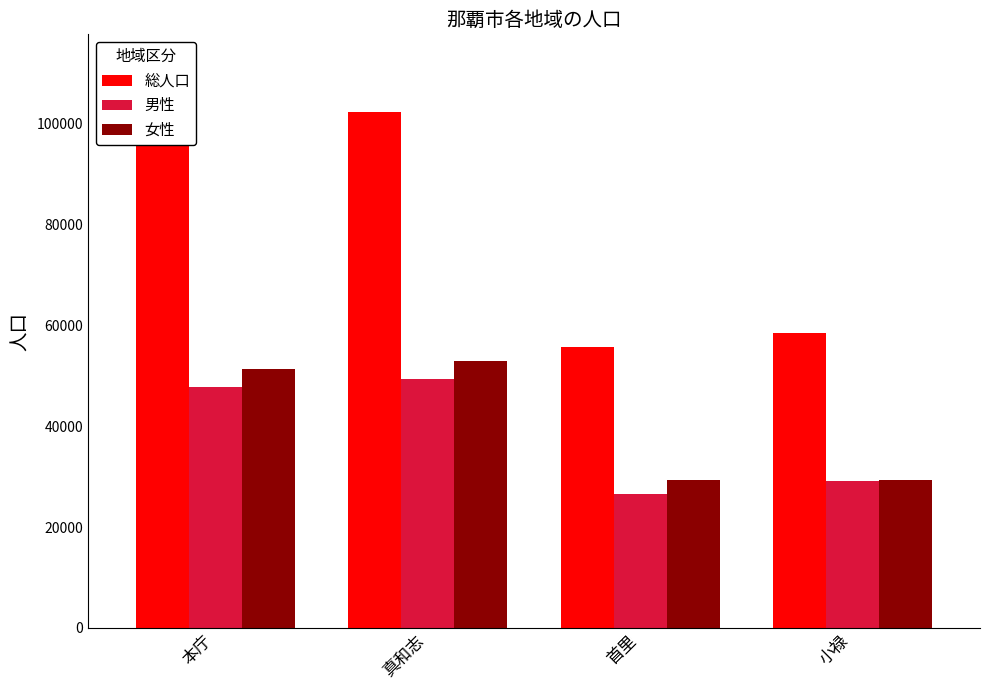

True or false: 女性 has a value of 10760 at 首里.

False